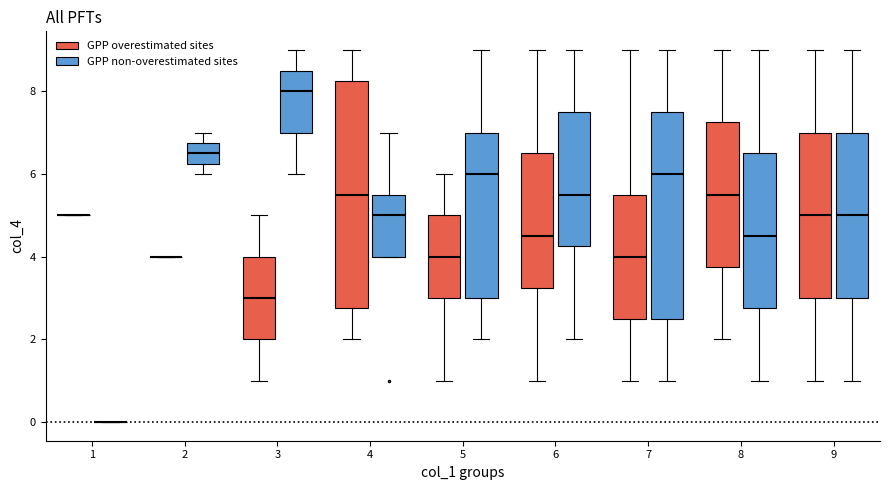

Which box is the tallest, from its lower edge to its upper edge?

4 (GPP overestimated sites)